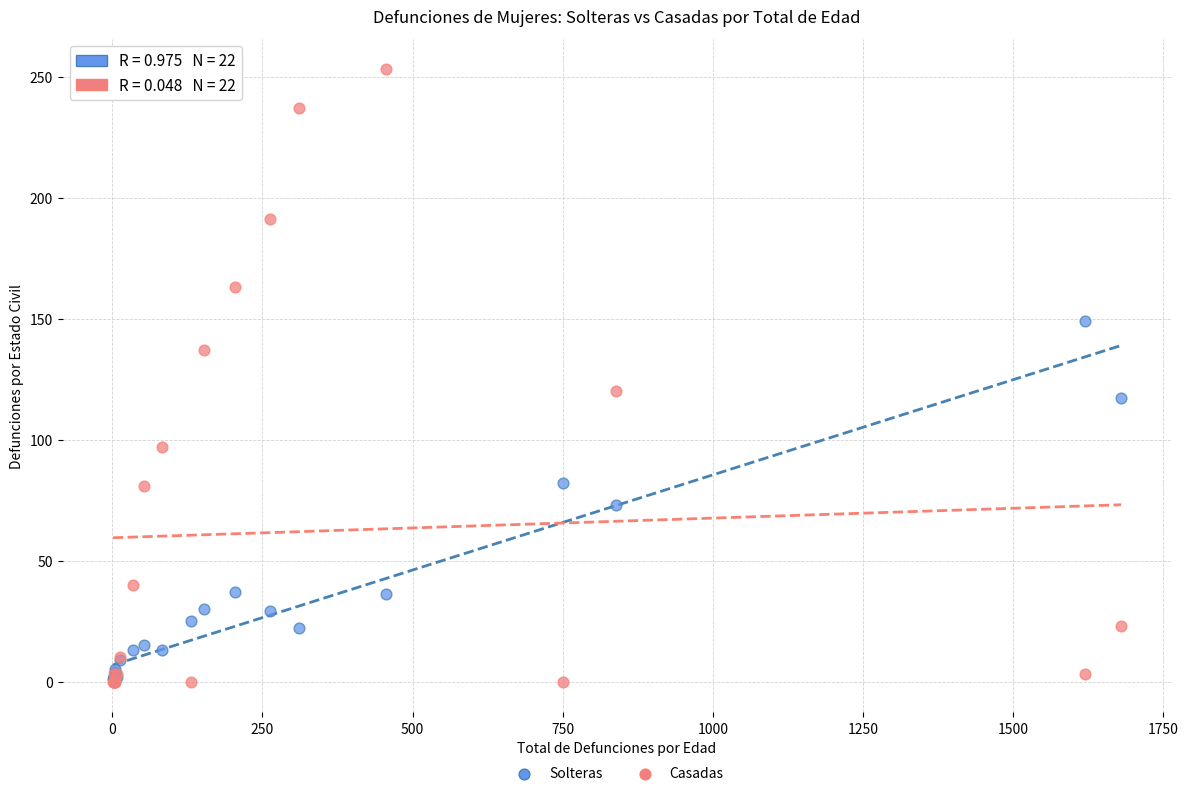

Which series contains the highest Y value?

Casadas